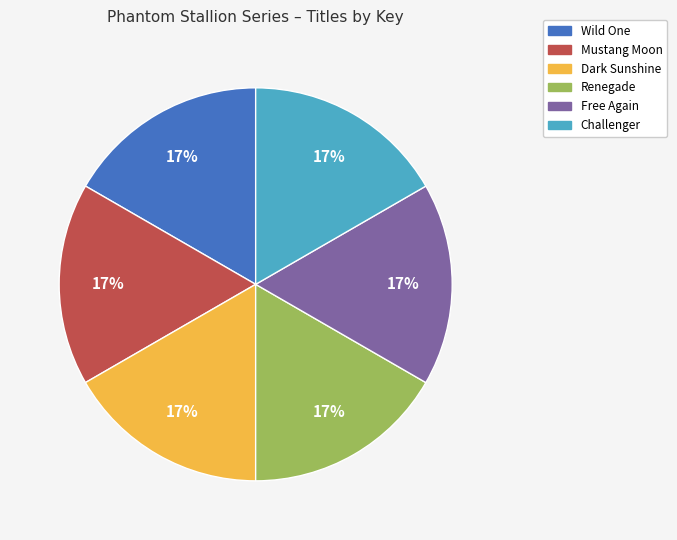

Approximately how many times larger is the value at Wild One compared to Renegade?

1.0